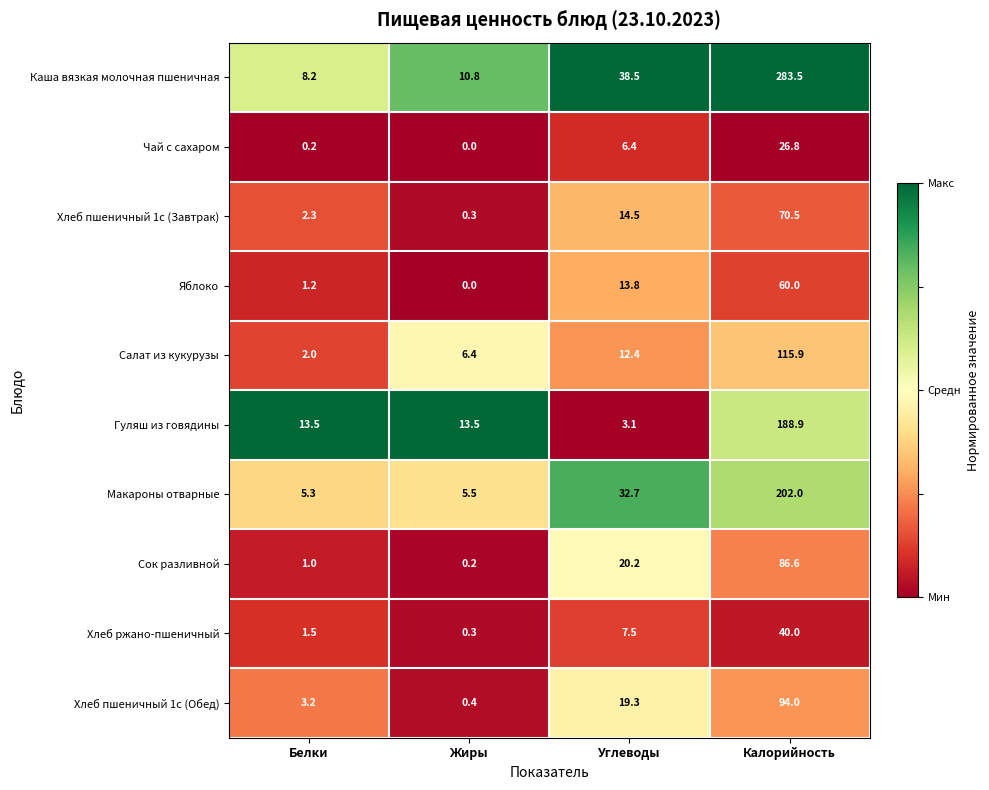

At how many categories does at least one series exceed 0?

4